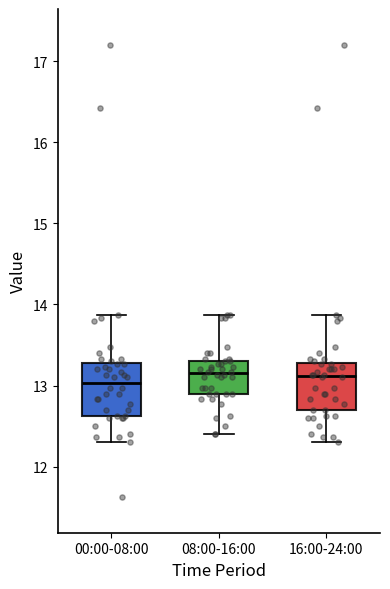

Reading left to right, read every box against the y-axis: the position of its median line, the range the box covers, and the ends of its whiskers. The values are not printed on the chart, so give them approximately, as read against the axis.

00:00-08:00: median 13.0, box 12.6 to 13.3, whiskers 12.3 to 13.9
08:00-16:00: median 13.2, box 12.9 to 13.3, whiskers 12.4 to 13.9
16:00-24:00: median 13.1, box 12.7 to 13.3, whiskers 12.3 to 13.9